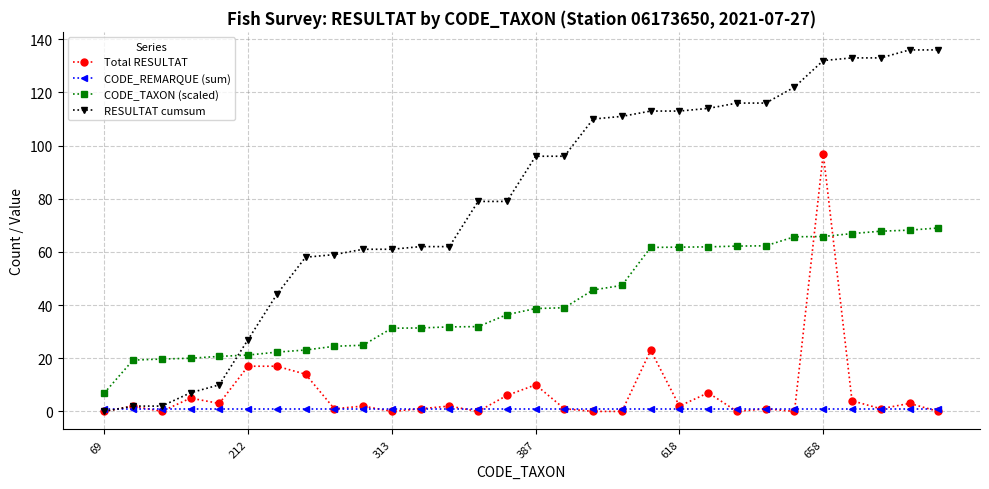

List the series in order of their peak value, highest first.

RESULTAT cumsum, Total RESULTAT, CODE_TAXON (scaled), CODE_REMARQUE (sum)